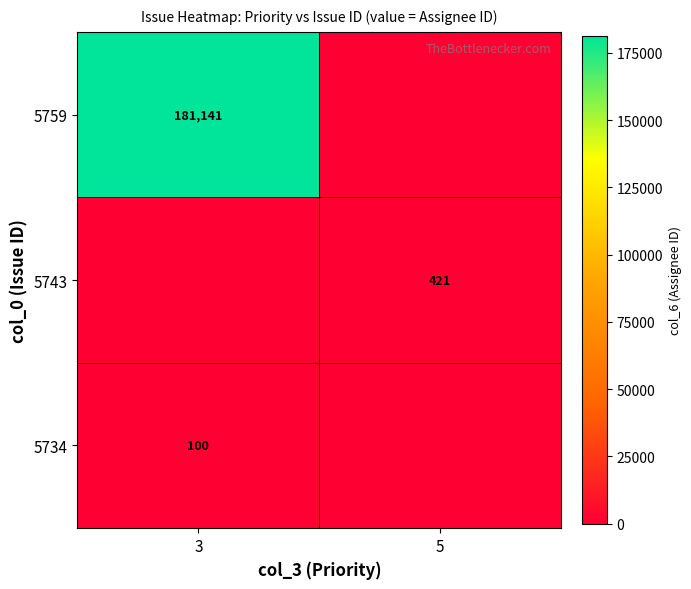

At which category does the chart reach its peak across all series?

3